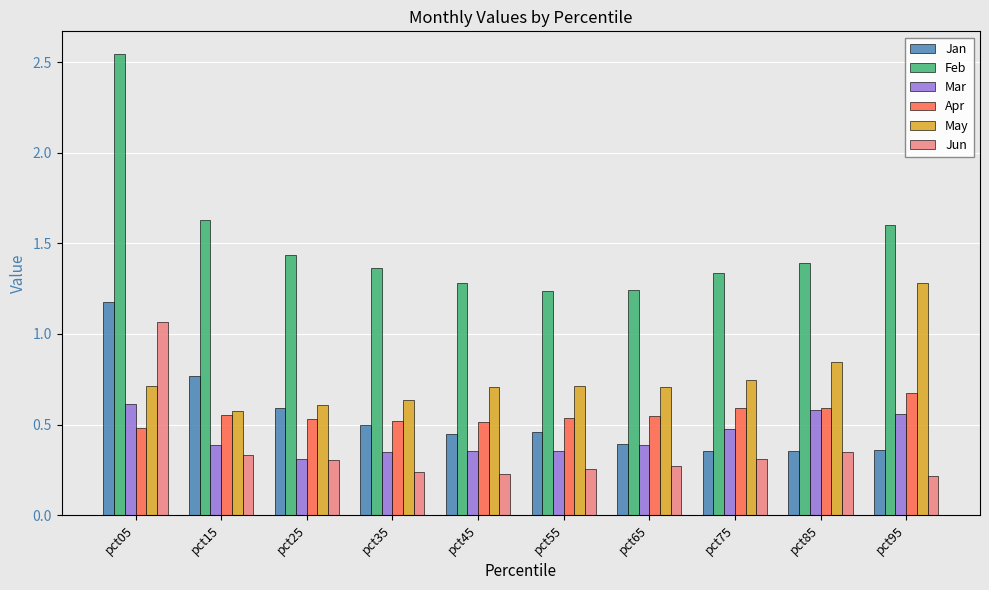

True or false: Apr has a value of 0.4 at pct75.

False